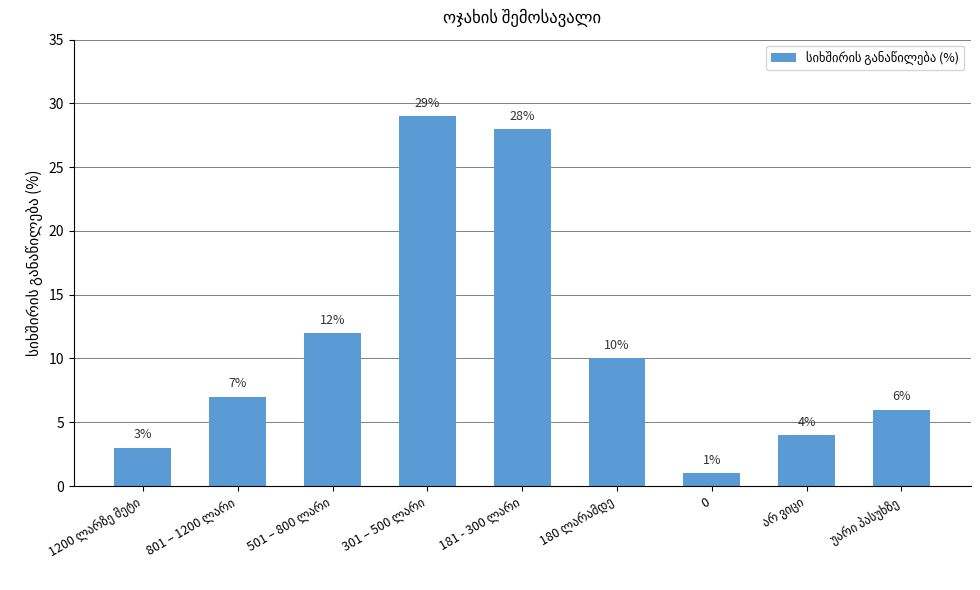

What is the value of the 7th bar from the left?

1